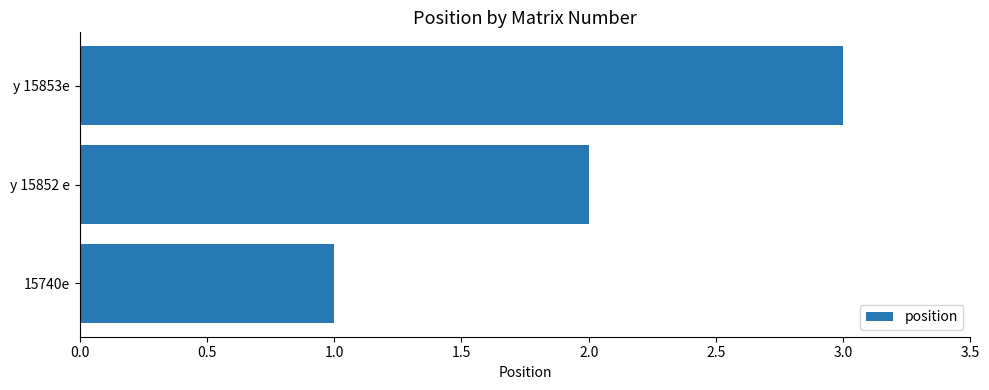

Rank the categories by value from lowest to highest.

15740e, y 15852 e, y 15853e